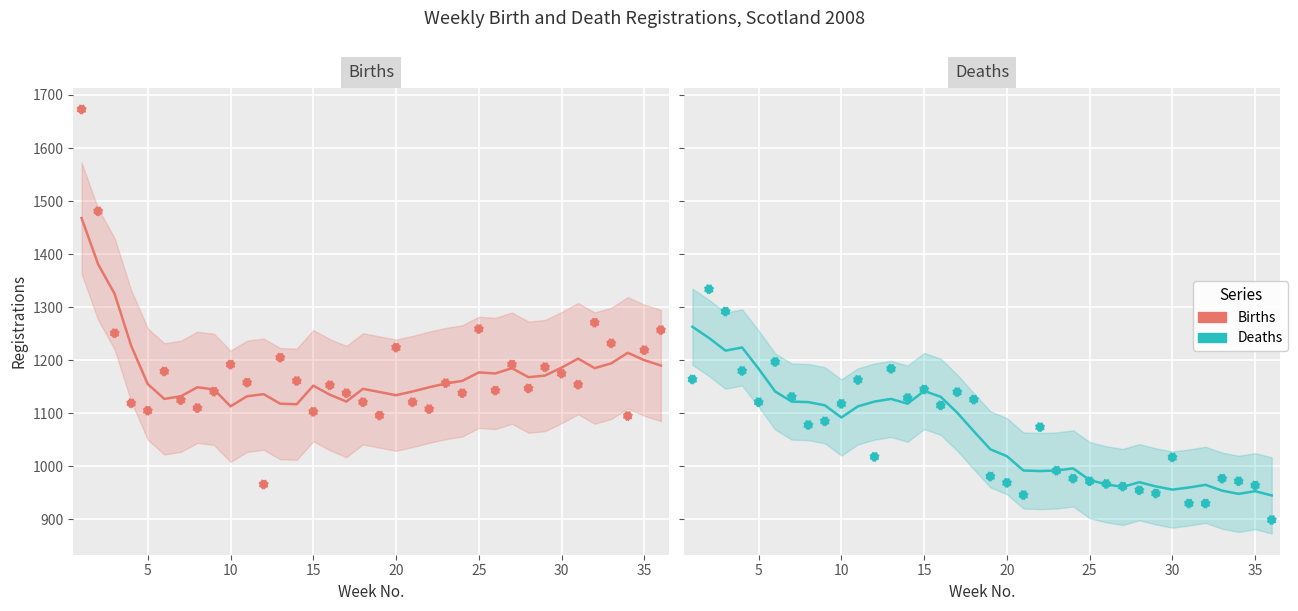

Which series contains the lowest Y value?

Deaths